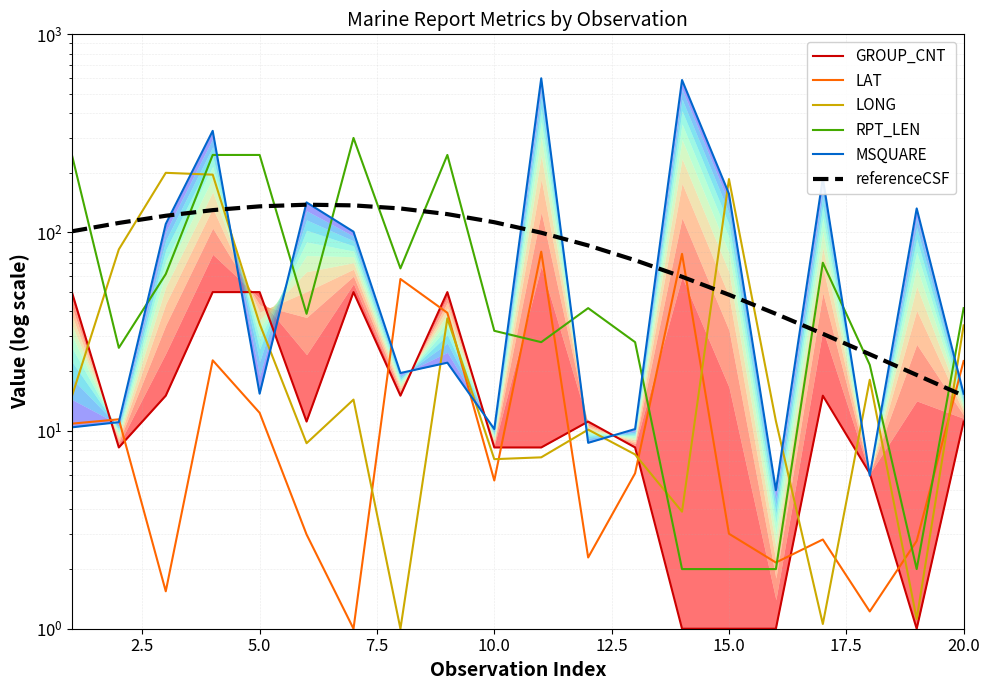

Which series ends up on top after the final intersection of MSQUARE and referenceCSF?

MSQUARE